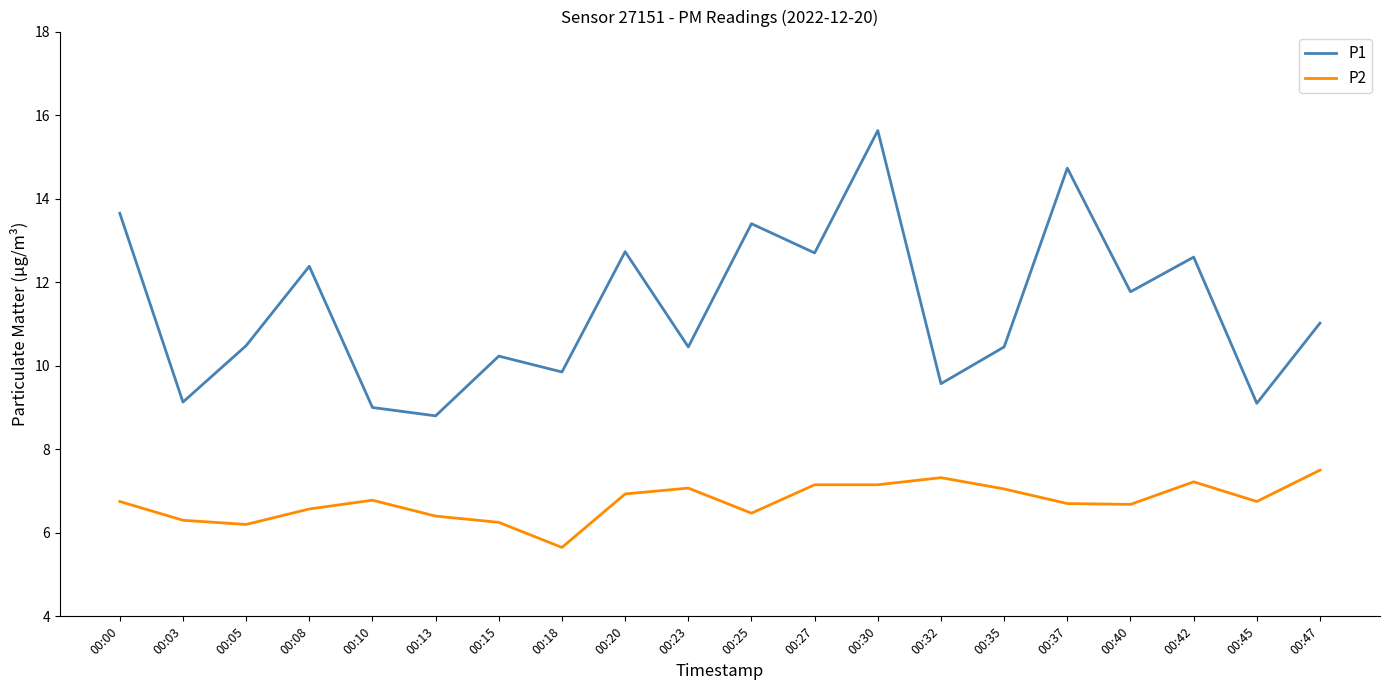

Is this an area chart (filled region under the line)?

No